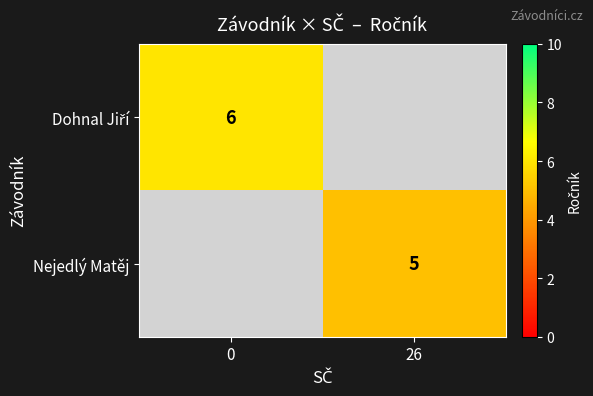

The value of Nejedlý Matěj at 26 is 3. True or false?

False